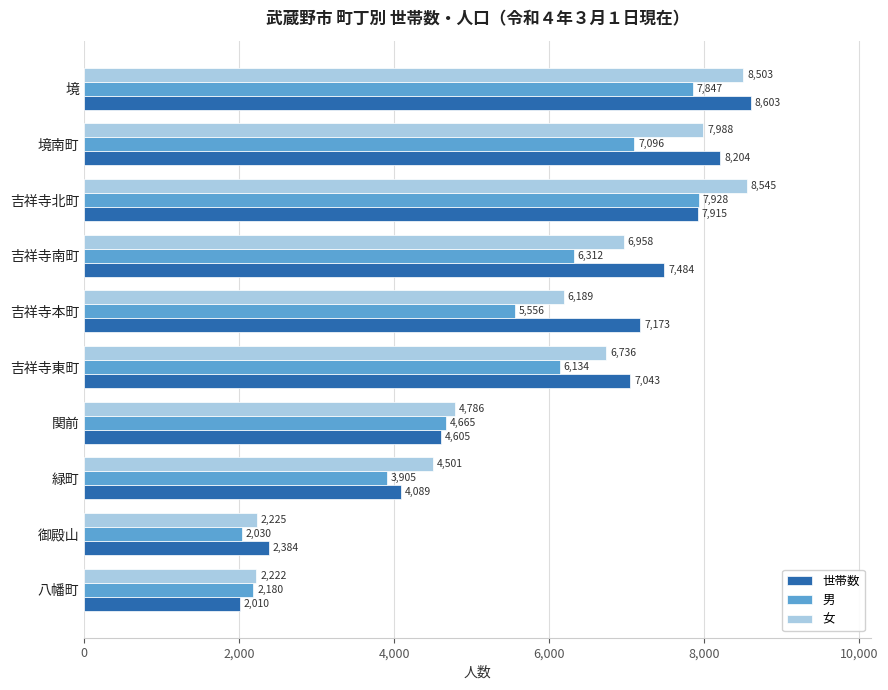

Rank the series at 関前 from lowest to highest value.

世帯数, 男, 女